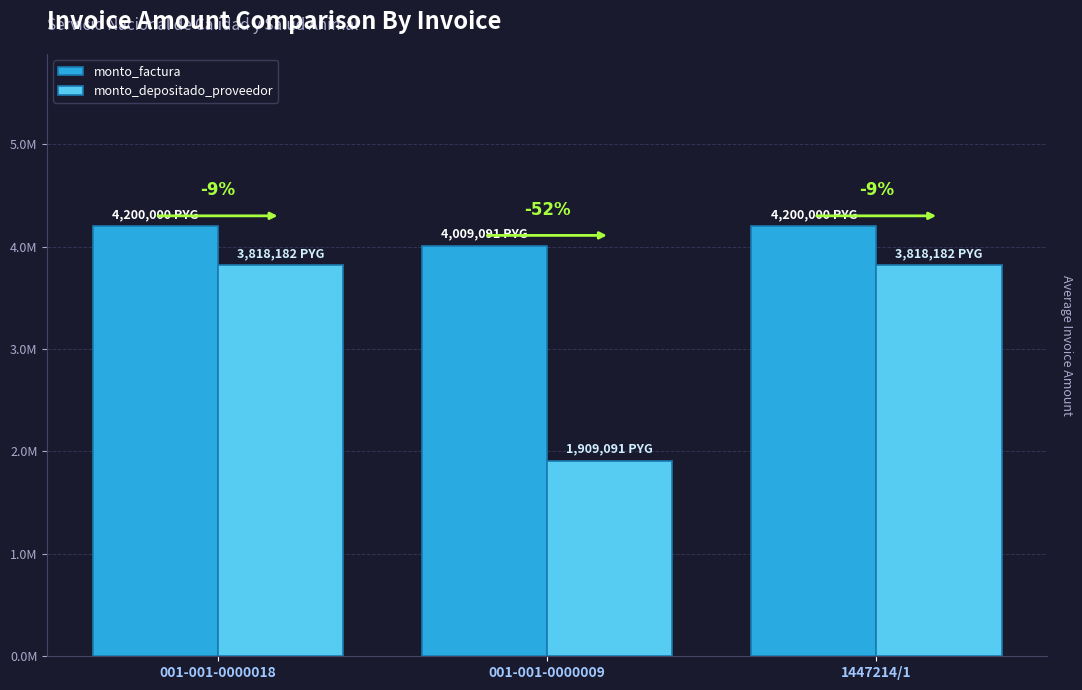

What is the value of the monto_depositado_proveedor bar at the 1st from the left?

3818182